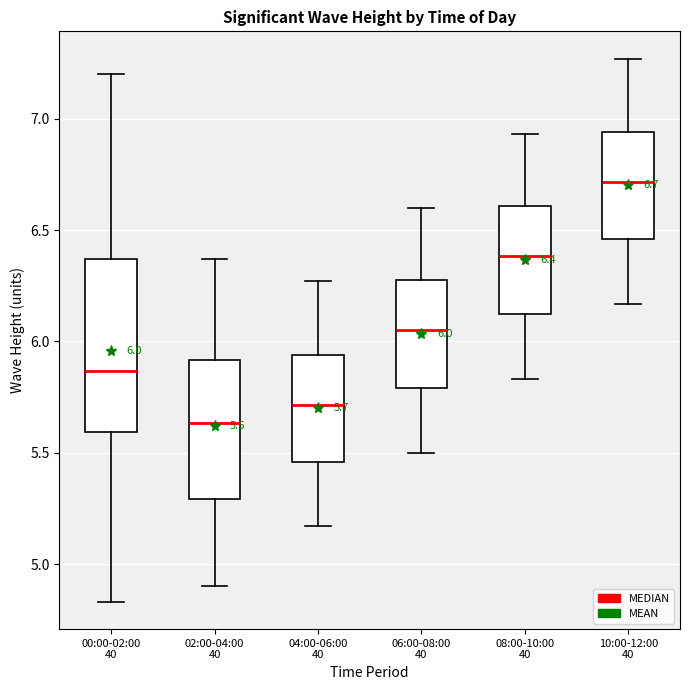

Which box has the highest median line?

10:00-12:00 40